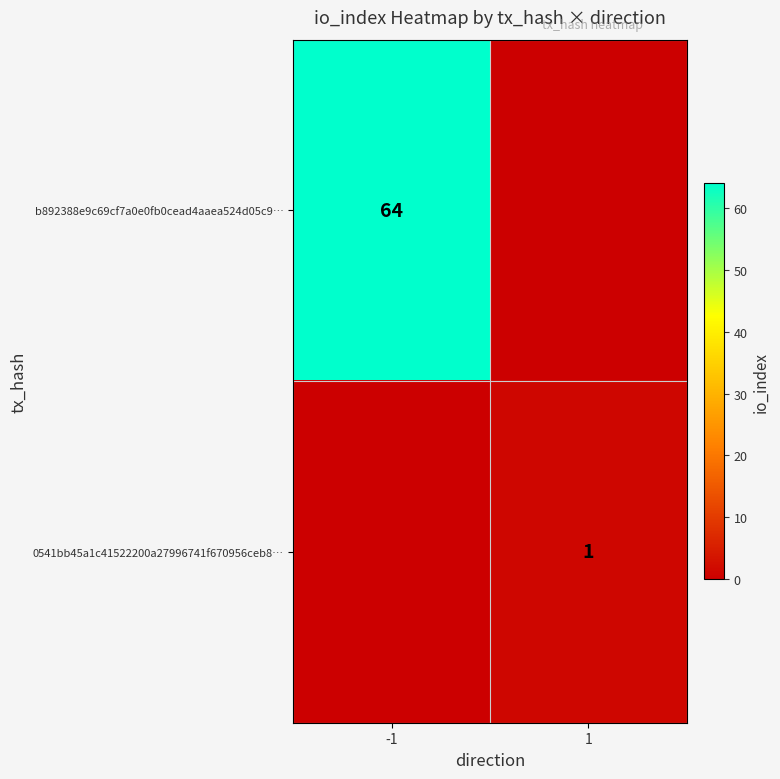

True or false: 0541bb45a1c41522200a27996741f670956ceb8… has a value of 1 at 1.

True